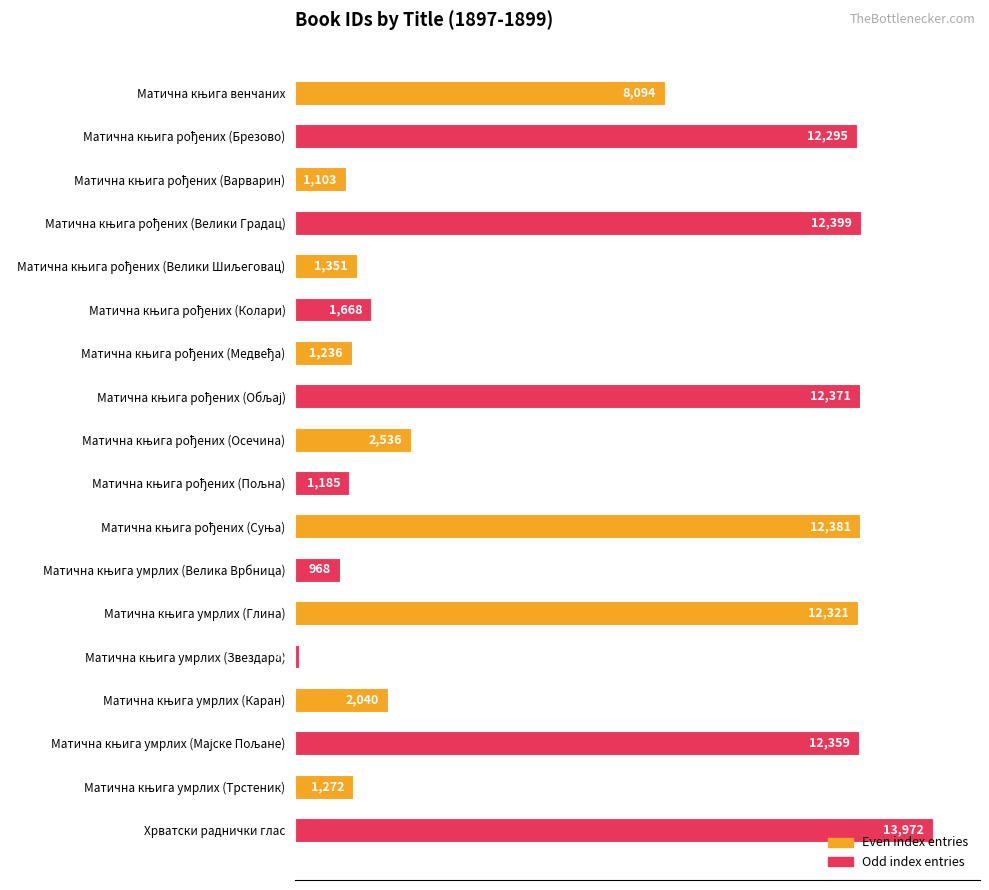

What is the difference between the maximum and minimum values?

13900